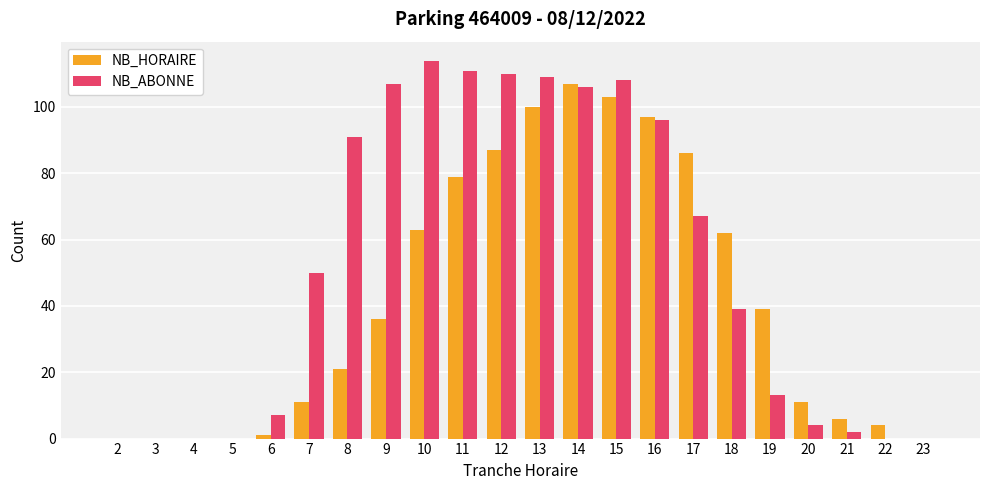

Is it true that NB_HORAIRE equals 62 at 18?

True